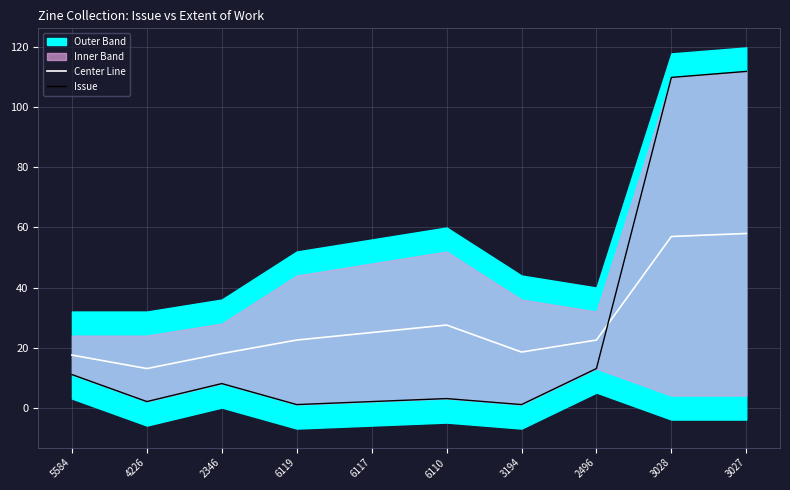

Which series changed the most between 6117 and 2496?

Issue